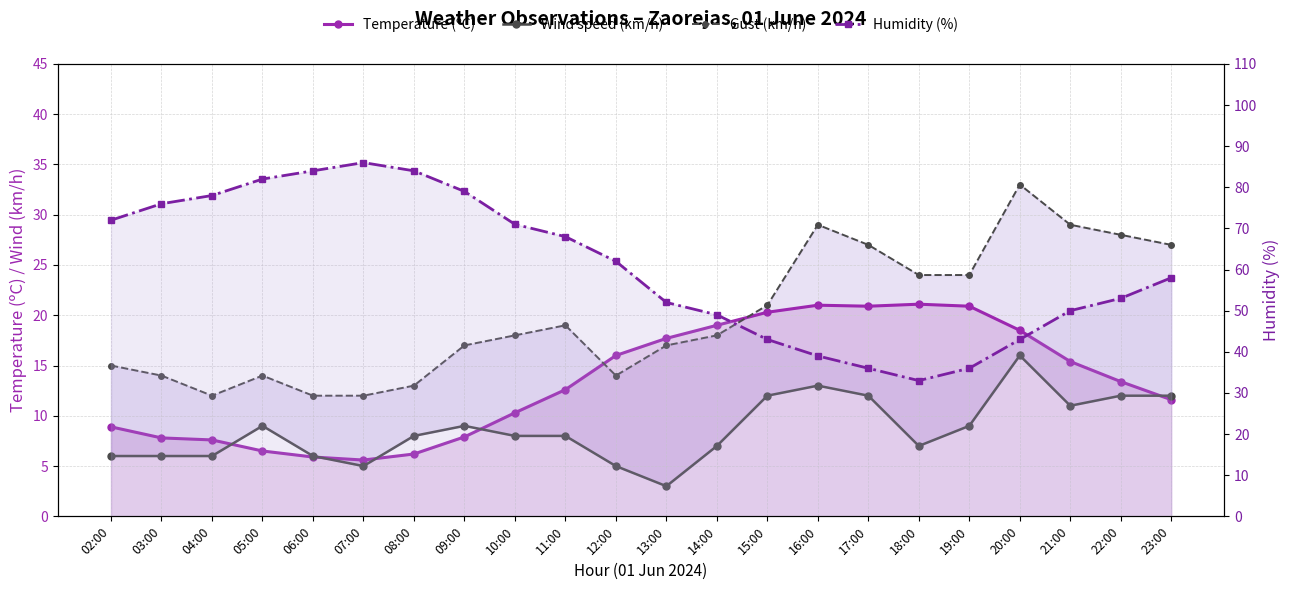

Where is the first local maximum for Temperature (ºC)?

16:00